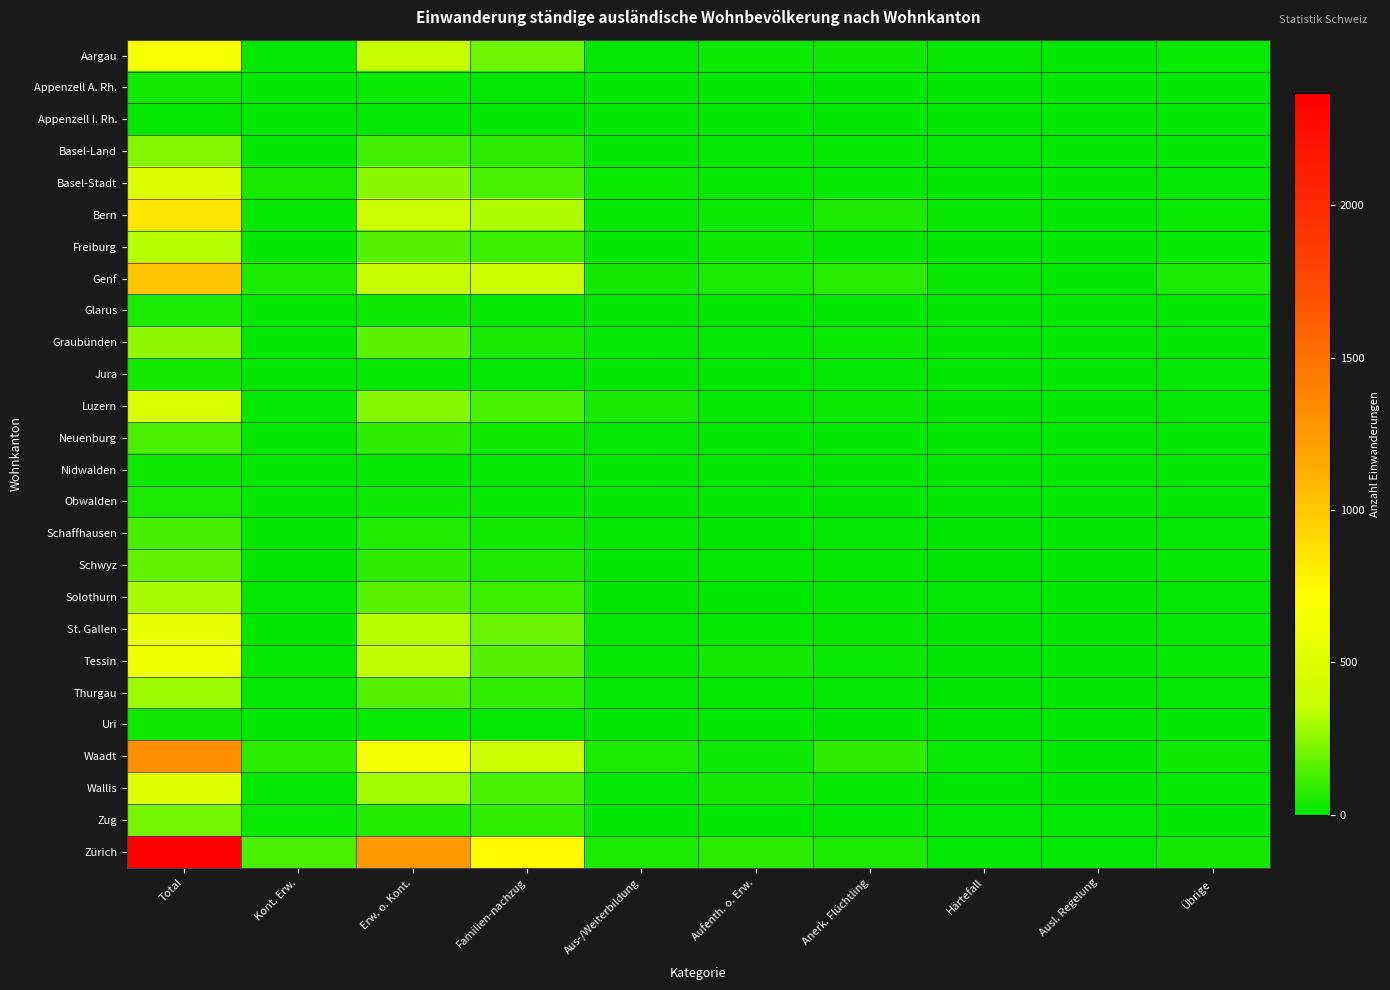

What is the difference between the highest and lowest values at Aufenth. o. Erw.?

78